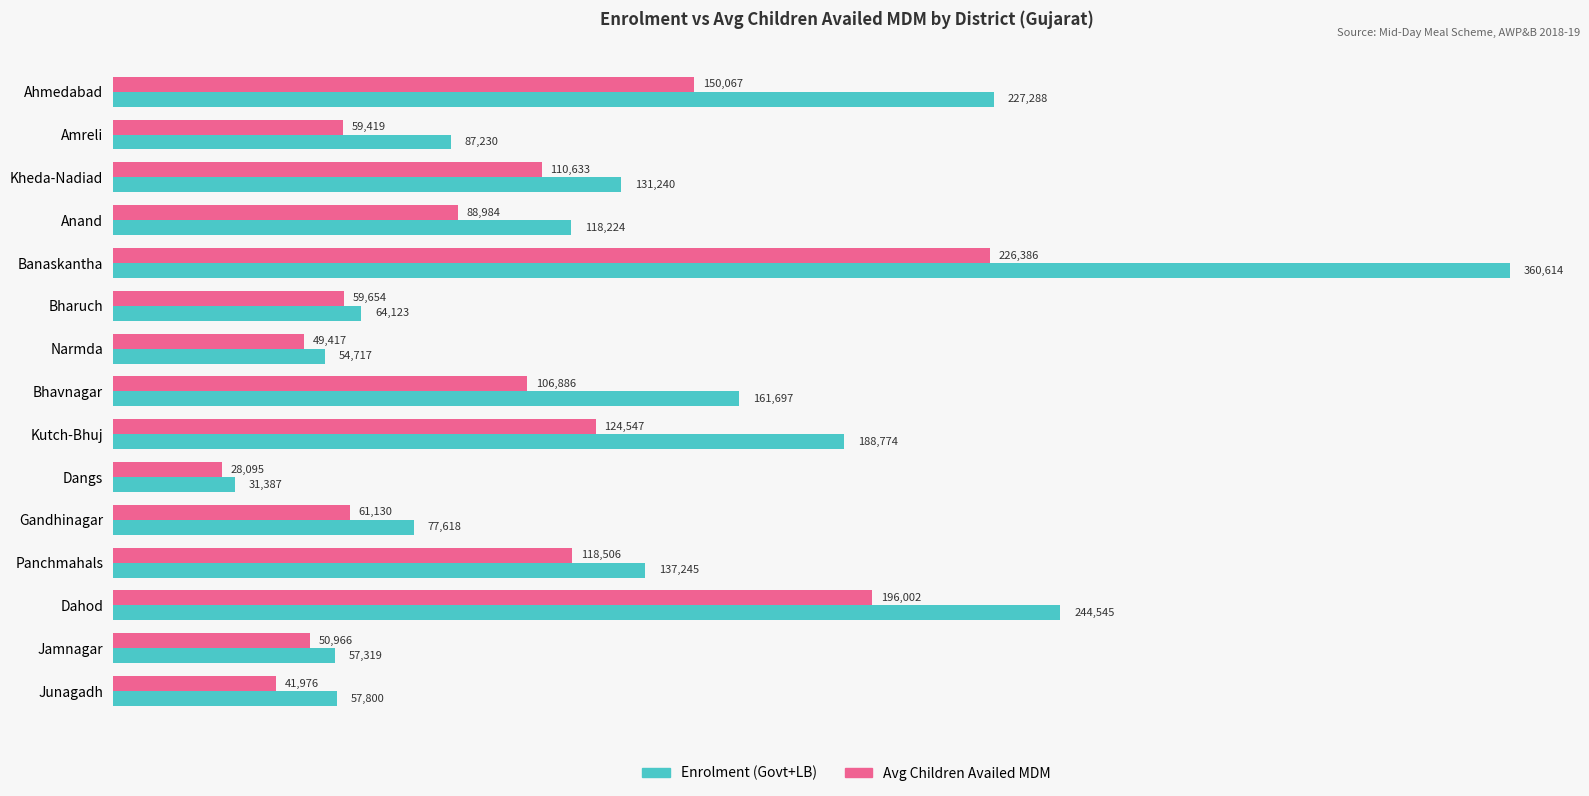

At how many categories does at least one series exceed 224465?

3